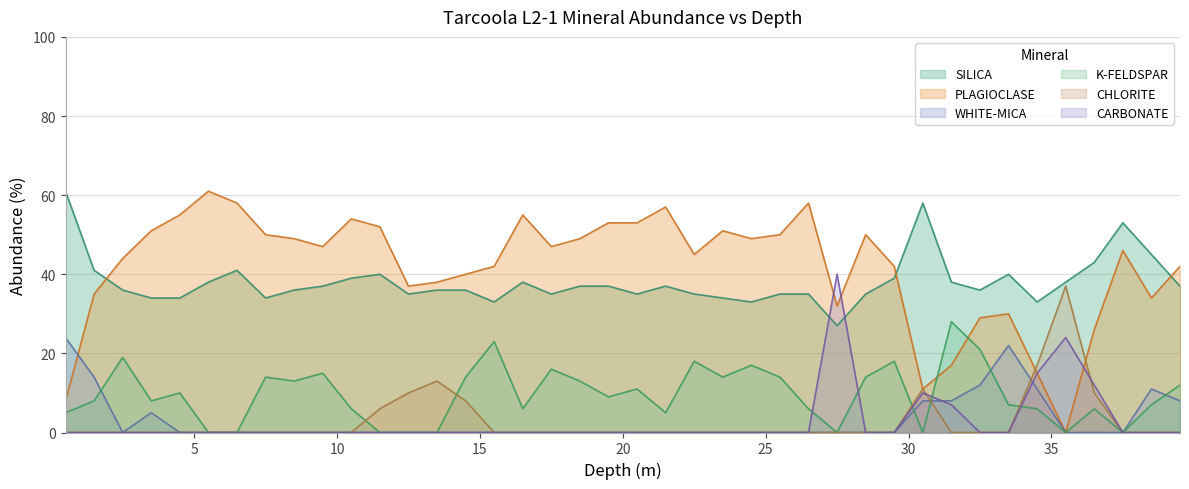

What is the label of the 26th point from the left?

25.5